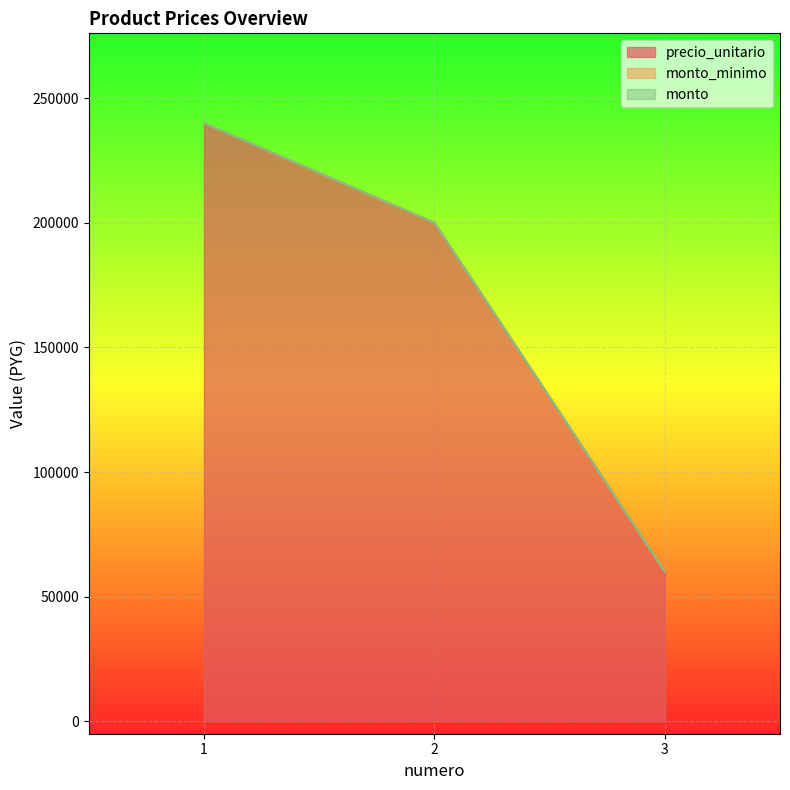

What are all the series names shown in the legend?

precio_unitario, monto_minimo, monto